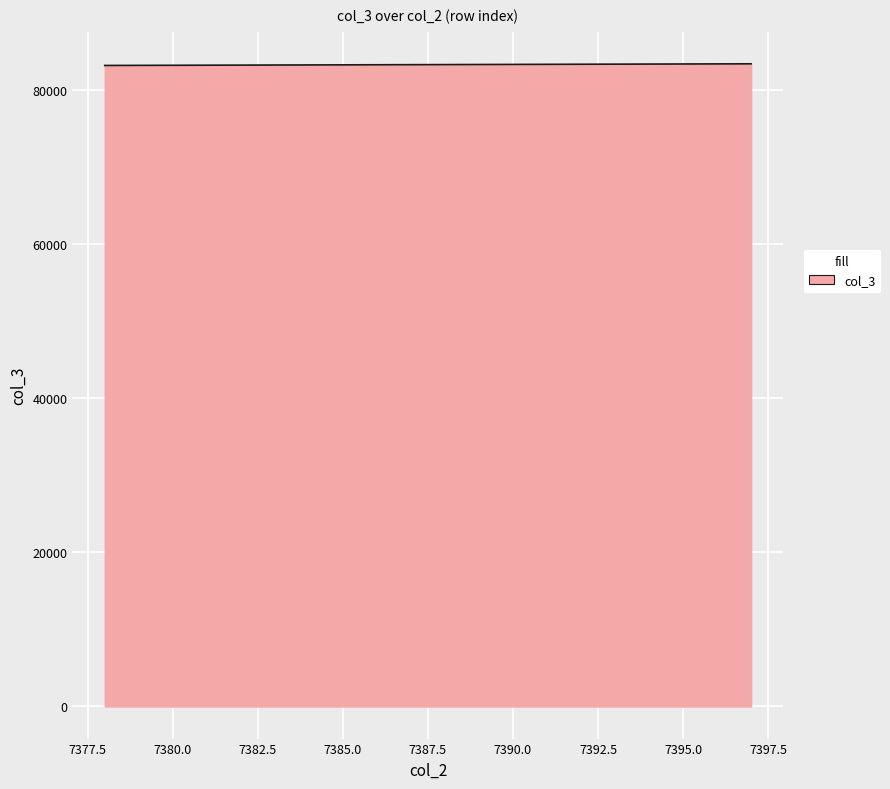

What is the greatest value displayed?

83448